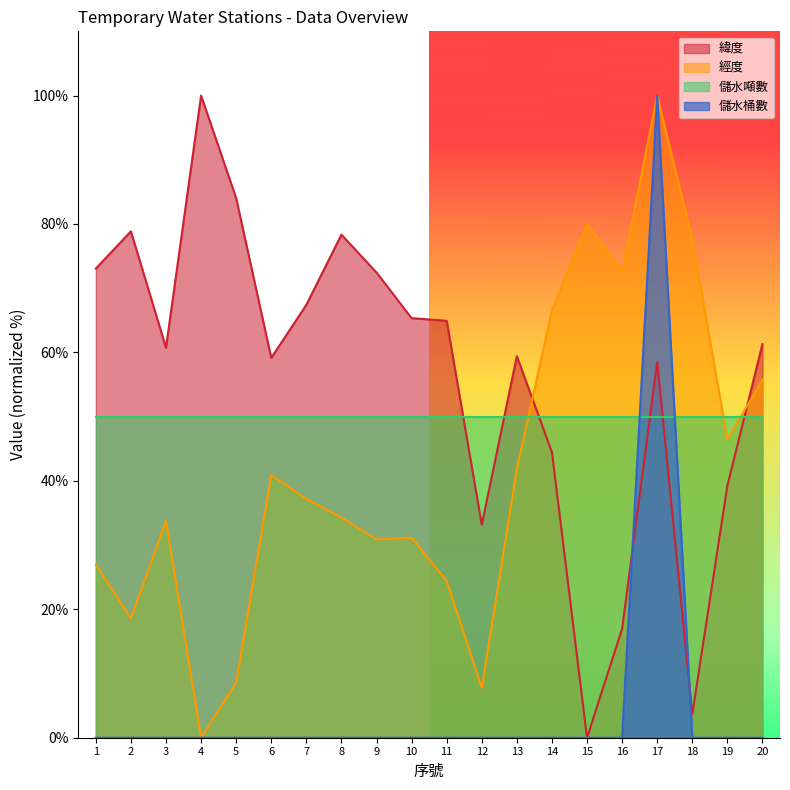

List the labels in order of 儲水桶數 value, smallest first.

1, 2, 3, 4, 5, 6, 7, 8, 9, 10, 11, 12, 13, 14, 15, 16, 18, 19, 20, 17